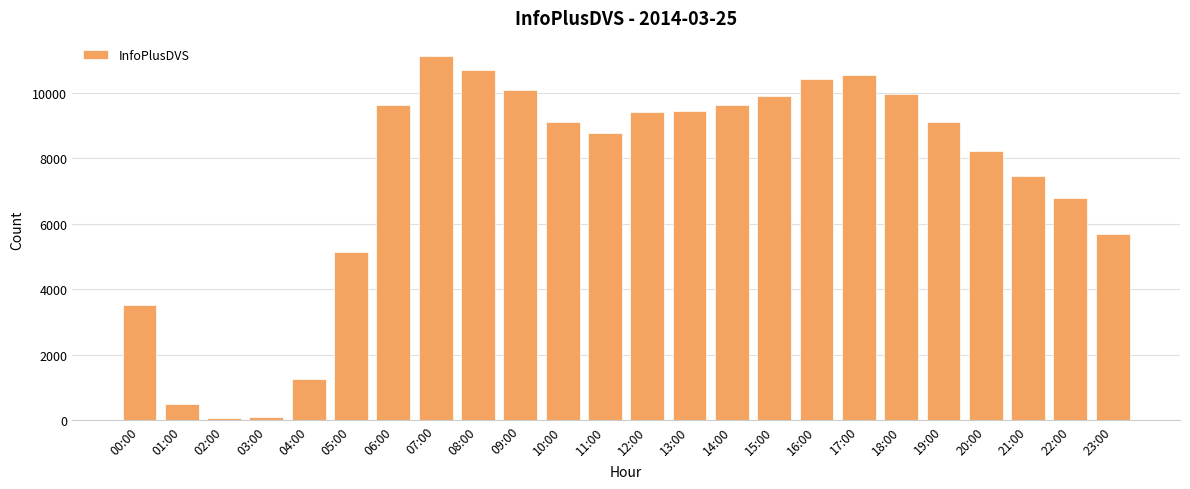

What is the difference between the values at 18:00 and 08:00?

729